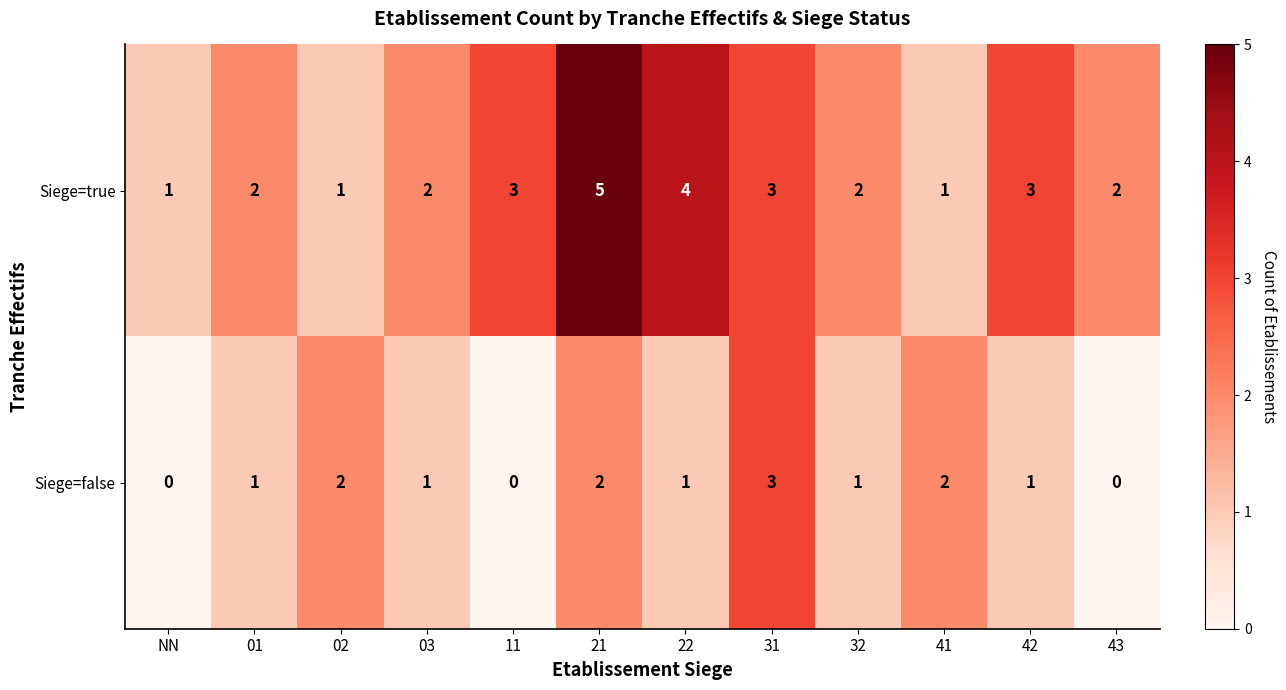

Rank the series by their average value, from lowest to highest.

Siege=false, Siege=true